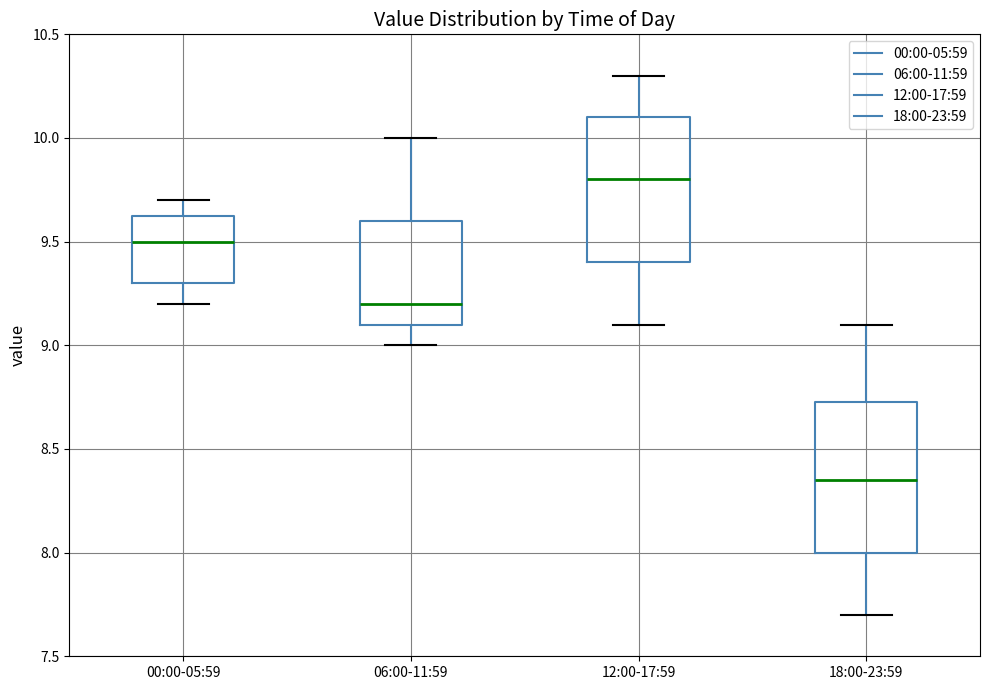

Where does the upper whisker of the box for 06:00-11:59 end on the y-axis? The values are not printed on the chart, so give them approximately, as read against the axis.

10.00